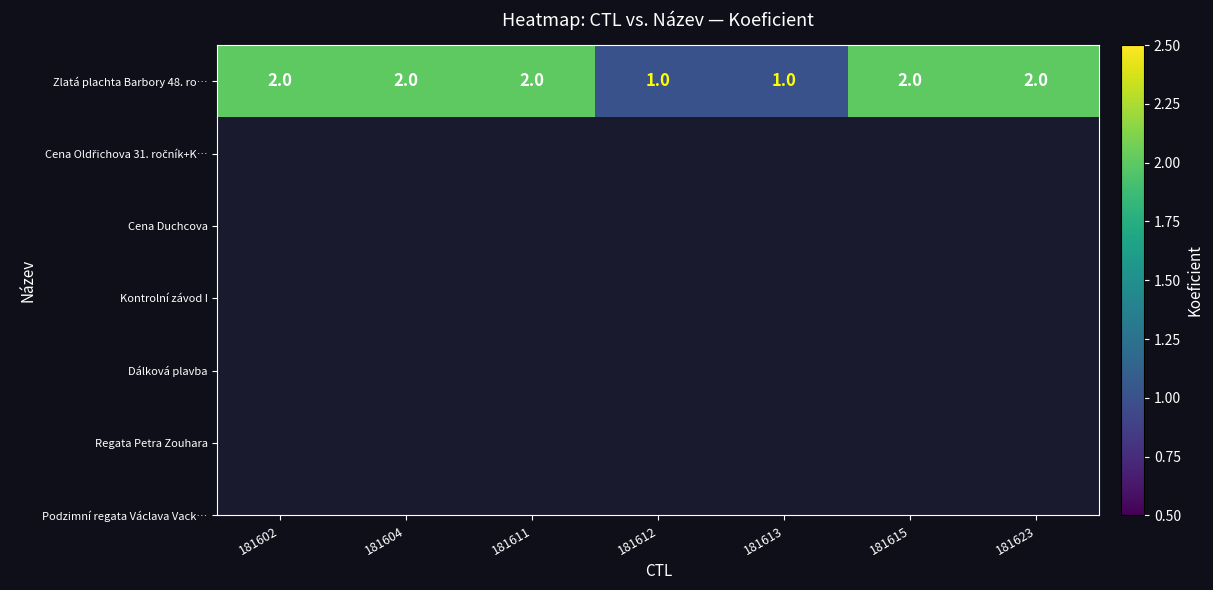

At which label is the value closest to 1?

181612